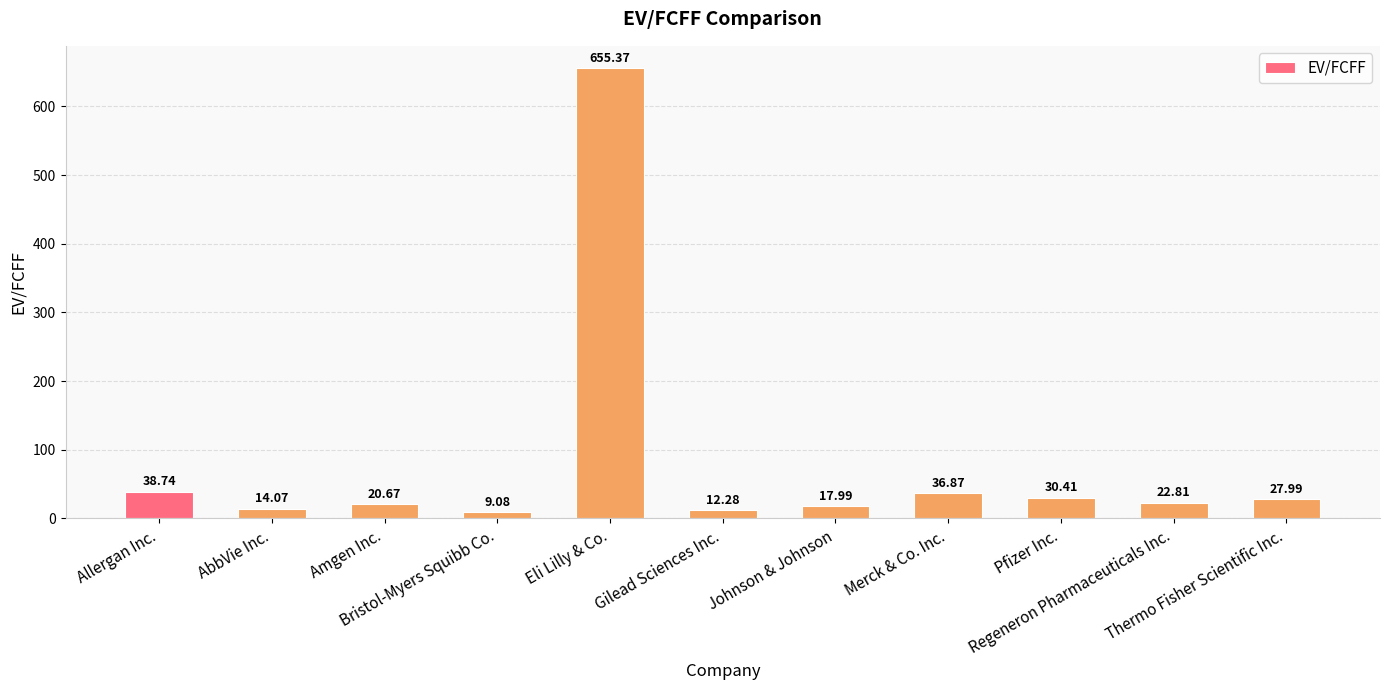

How many data points are less than 22?

5